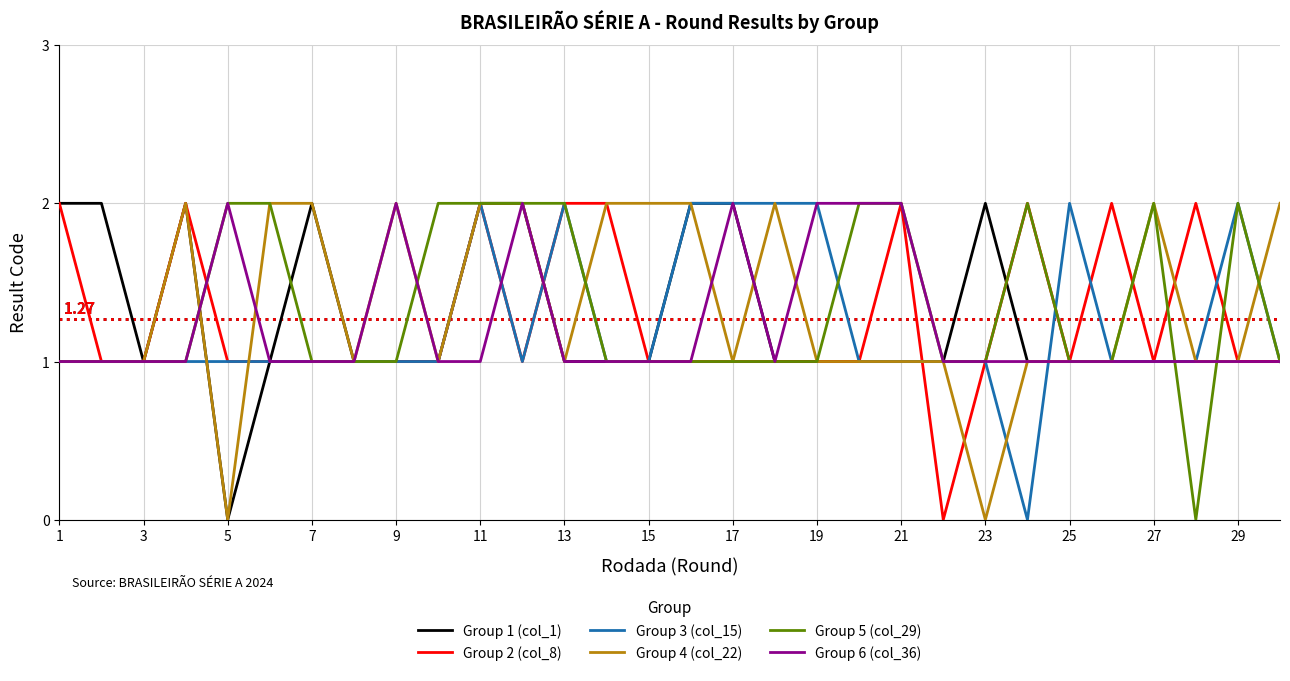

After their last crossing, which series has the higher values: Group 3 (col_15) or Group 6 (col_36)?

Group 3 (col_15)